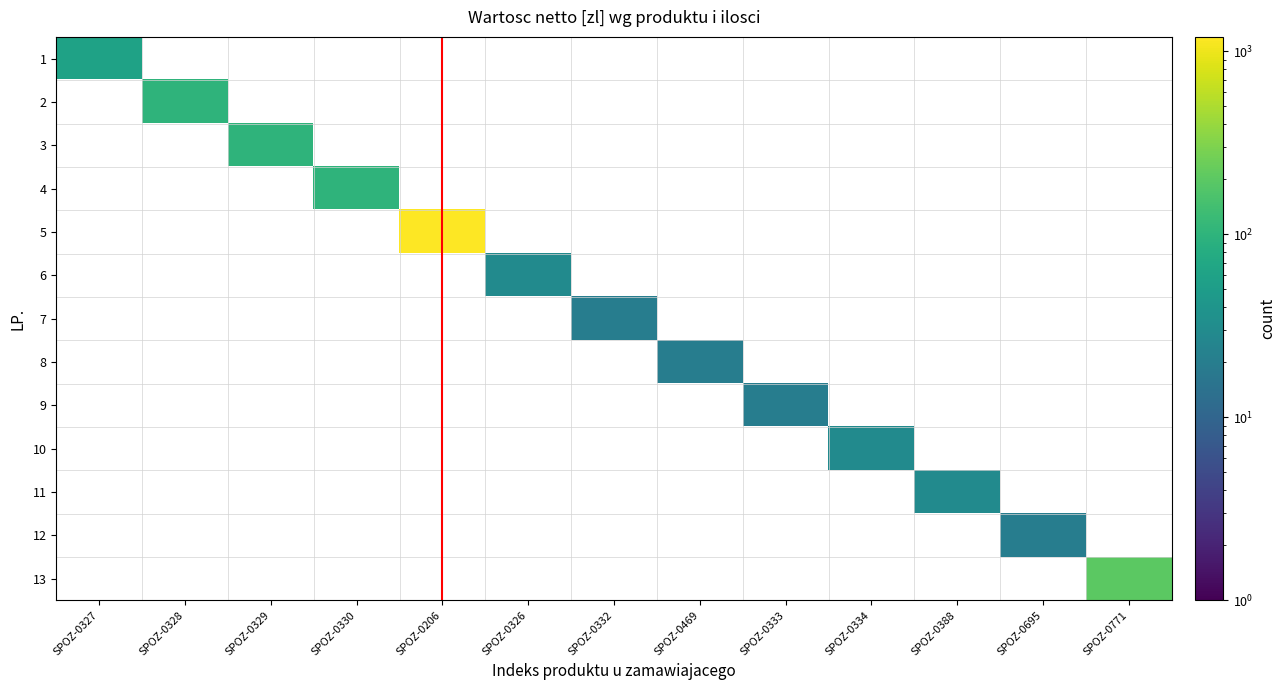

How many categories are shown in the chart?

13